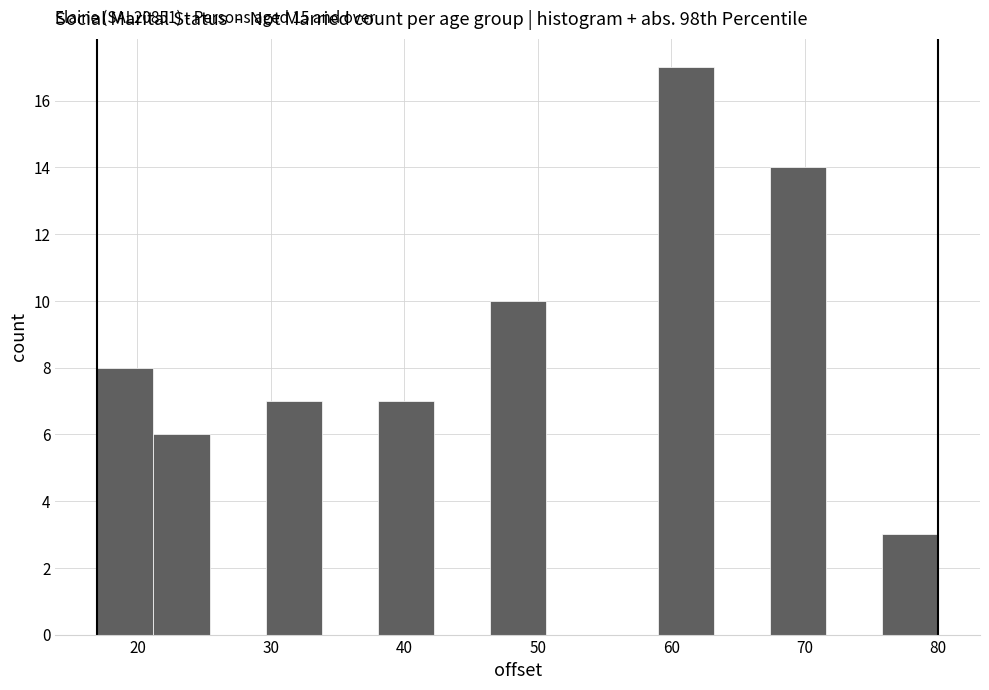

Which range on the x-axis has the tallest bar?

59.0 to 63.2